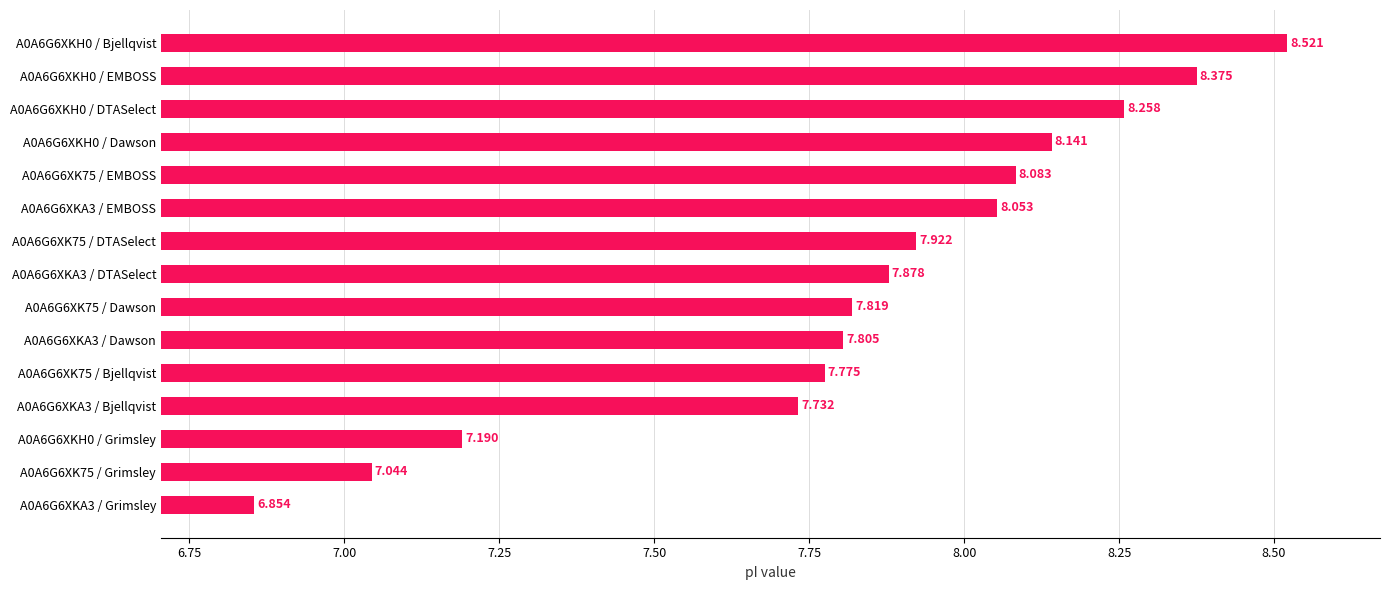

Rank the categories by value from lowest to highest.

A0A6G6XKA3 / Grimsley, A0A6G6XK75 / Grimsley, A0A6G6XKH0 / Grimsley, A0A6G6XKA3 / Bjellqvist, A0A6G6XK75 / Bjellqvist, A0A6G6XKA3 / Dawson, A0A6G6XK75 / Dawson, A0A6G6XKA3 / DTASelect, A0A6G6XK75 / DTASelect, A0A6G6XKA3 / EMBOSS, A0A6G6XK75 / EMBOSS, A0A6G6XKH0 / Dawson, A0A6G6XKH0 / DTASelect, A0A6G6XKH0 / EMBOSS, A0A6G6XKH0 / Bjellqvist